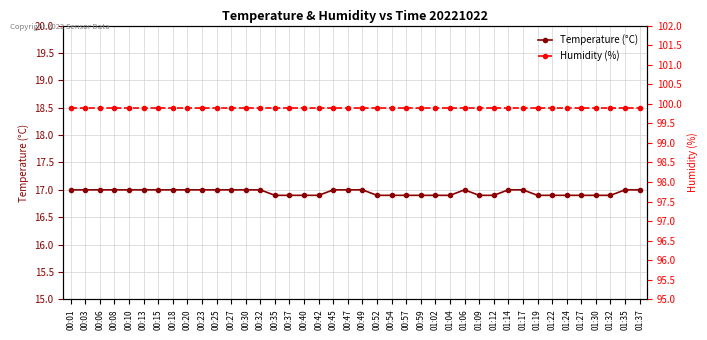

At which label does Humidity (%) reach its minimum?

00:01